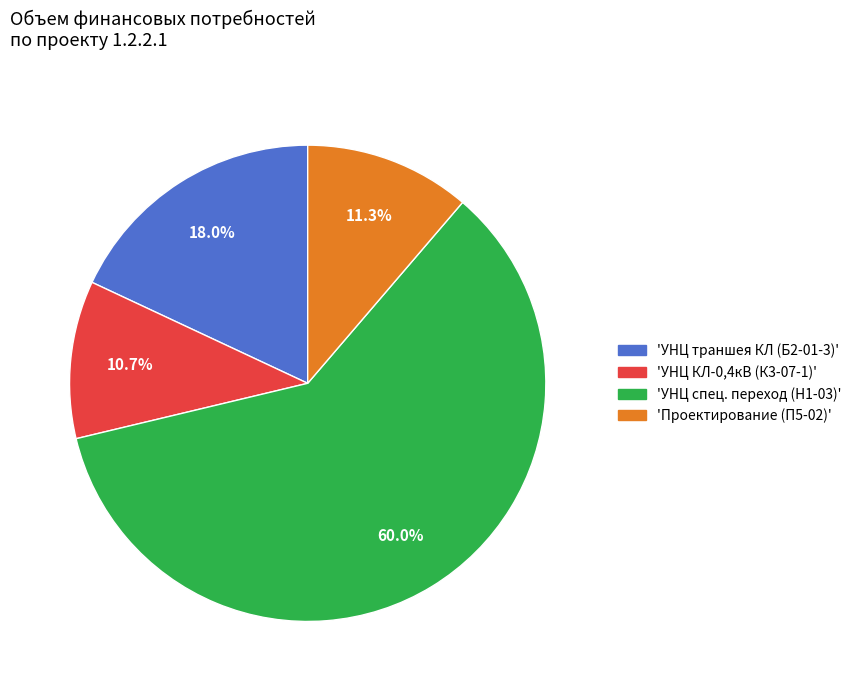

Which slice is the largest?

'УНЦ спец. переход (Н1-03)'